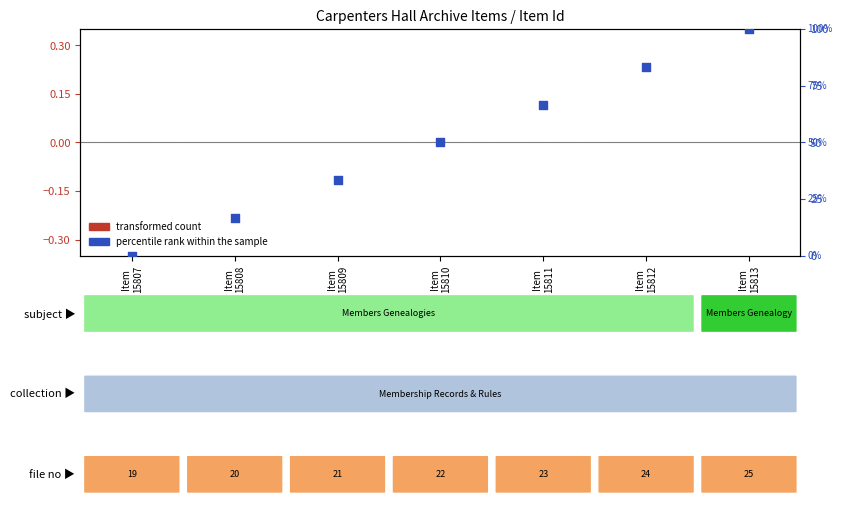

At which category is the sum across all series the highest?

Item
15813